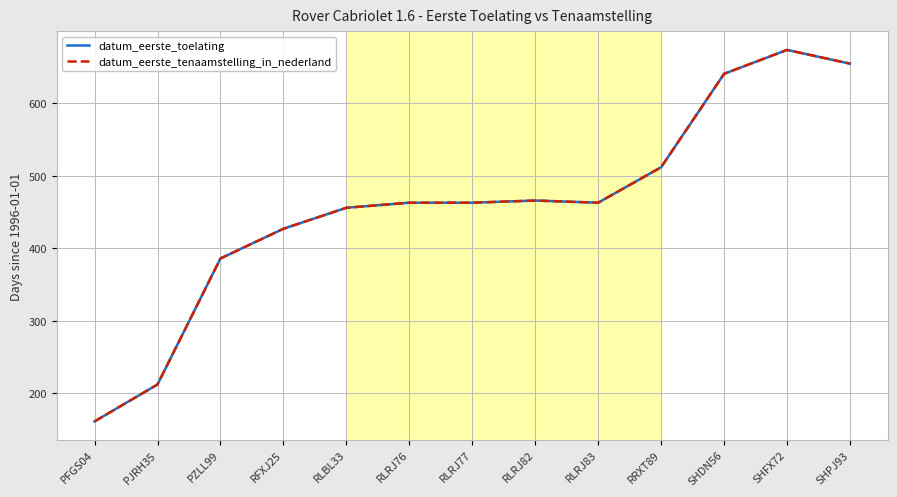

Is this an area chart (filled region under the line)?

No